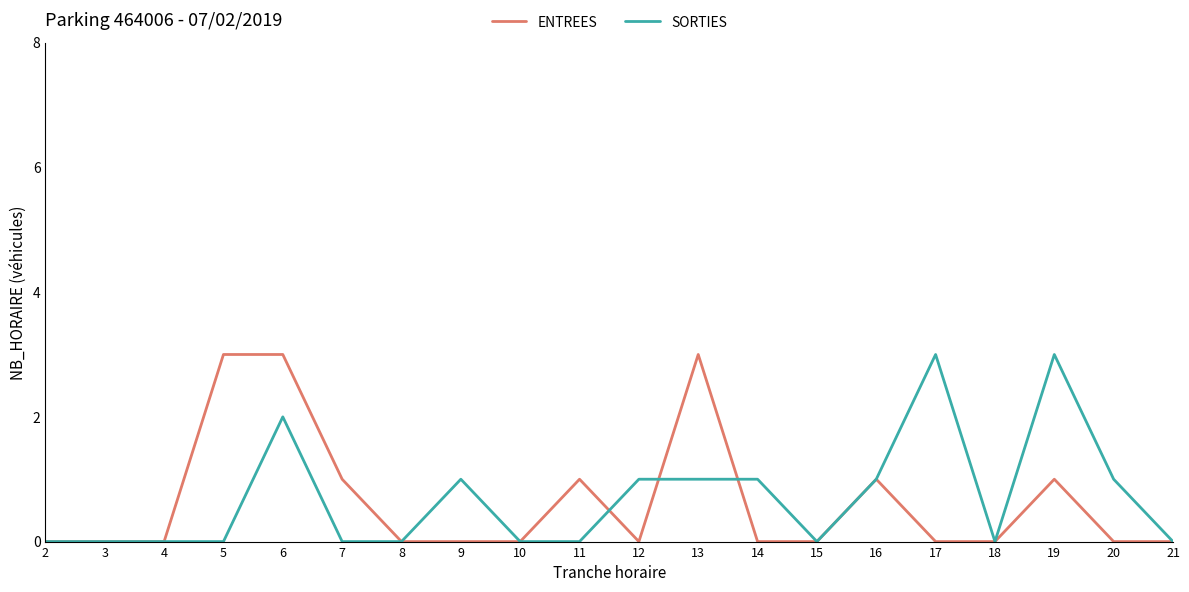

True or false: SORTIES has a value of 0 at 3.

True